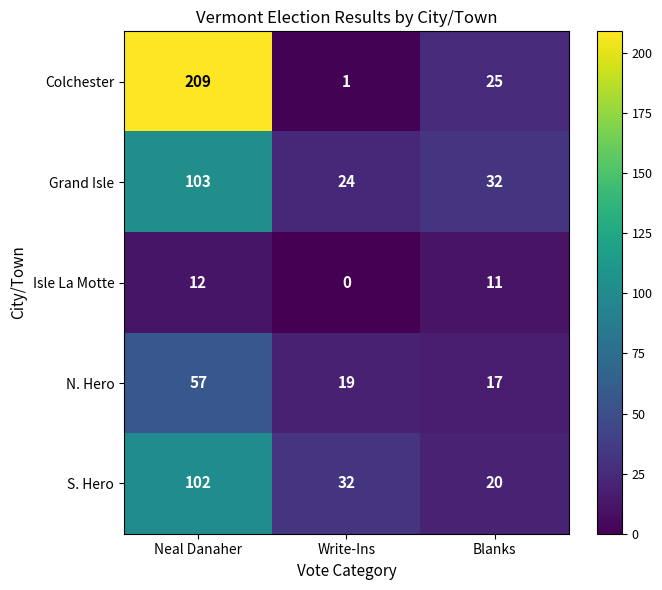

At which category is the sum across all series the highest?

Neal Danaher